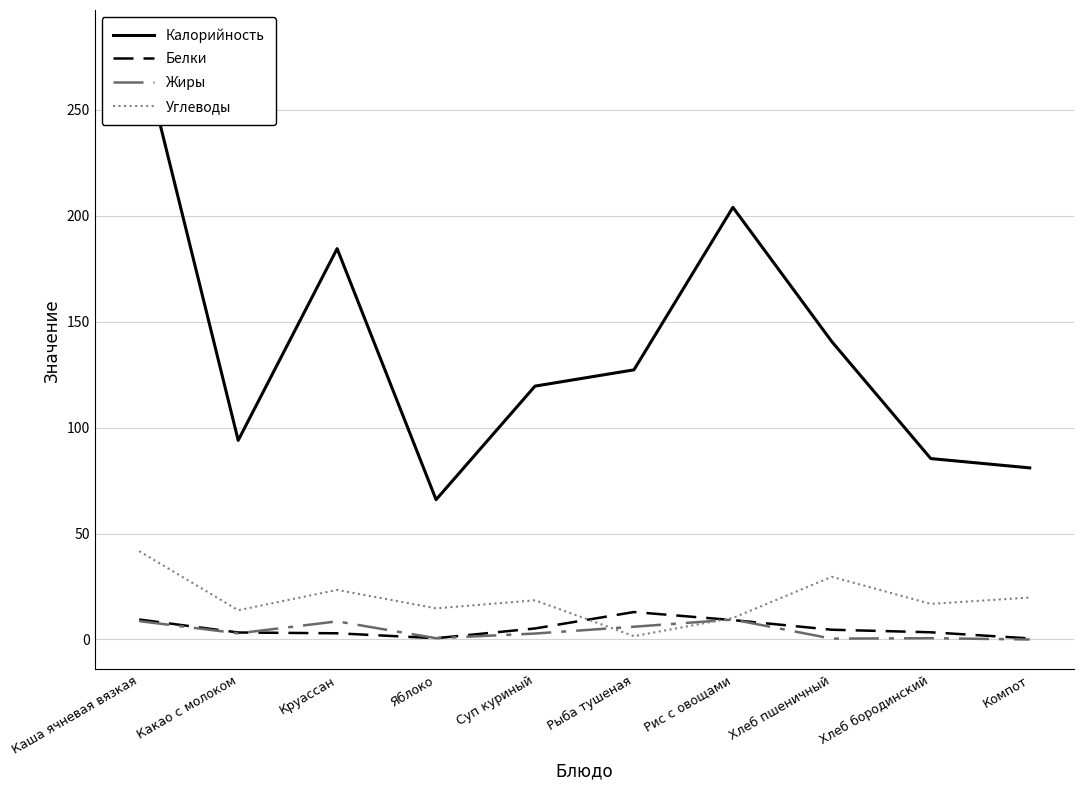

Reading left to right, transcribe all the data shown in this chart.

Калорийность: 283.0	94.0	184.5	66.0	119.6	127.3	204.0	140.6	85.4	81.0
Белки: 9.4	3.3	2.9	0.6	5.2	12.9	9.2	4.6	3.4	0.5
Жиры: 8.7	2.9	8.6	0.6	2.8	6.0	9.4	0.4	0.6	0.0
Углеводы: 41.7	13.8	23.4	14.7	18.5	1.6	10.2	29.6	16.8	19.8